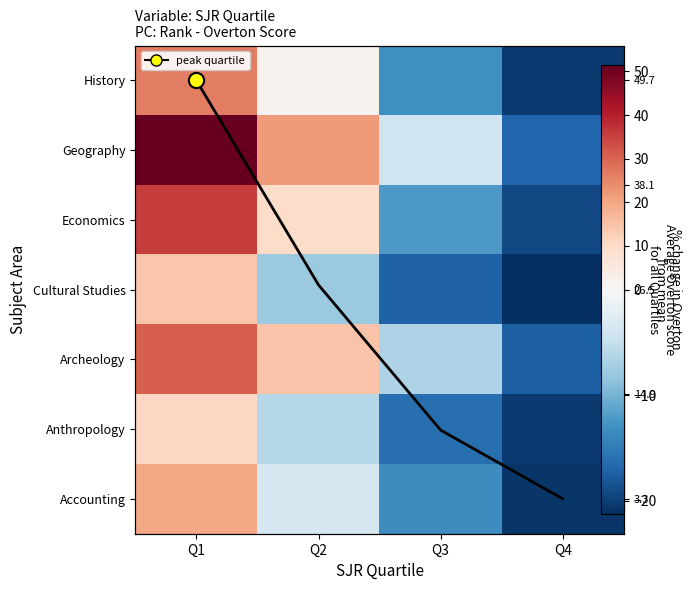

How many negative values does the Cultural Studies series have?

3